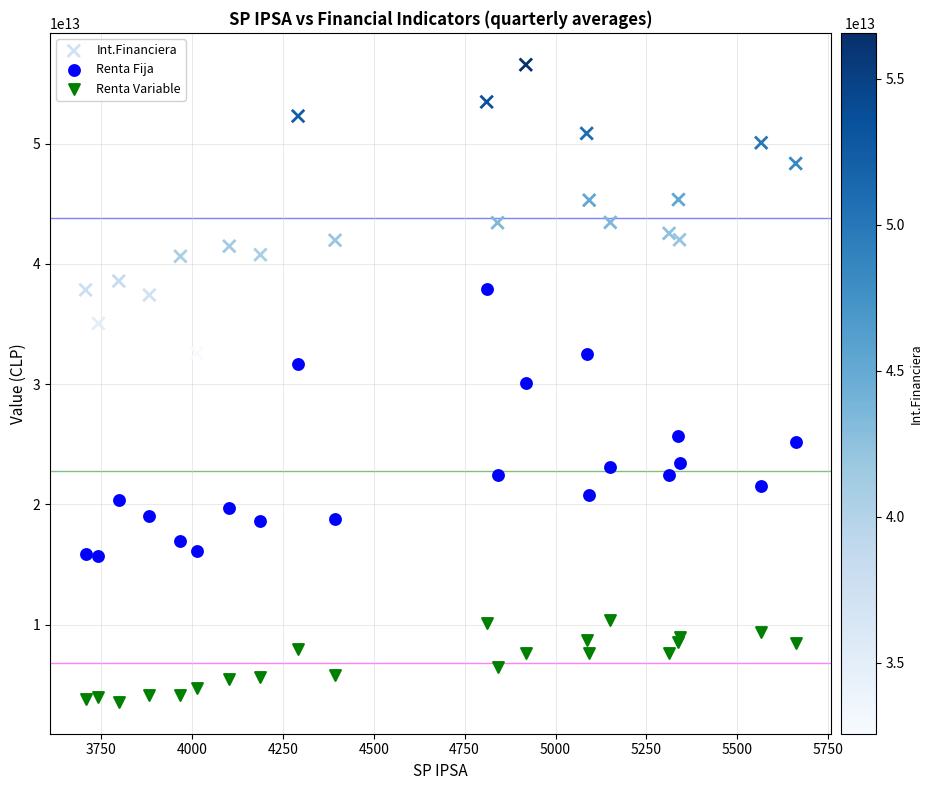

What is the X range (max minus min) for the scatter plot?

1953.5